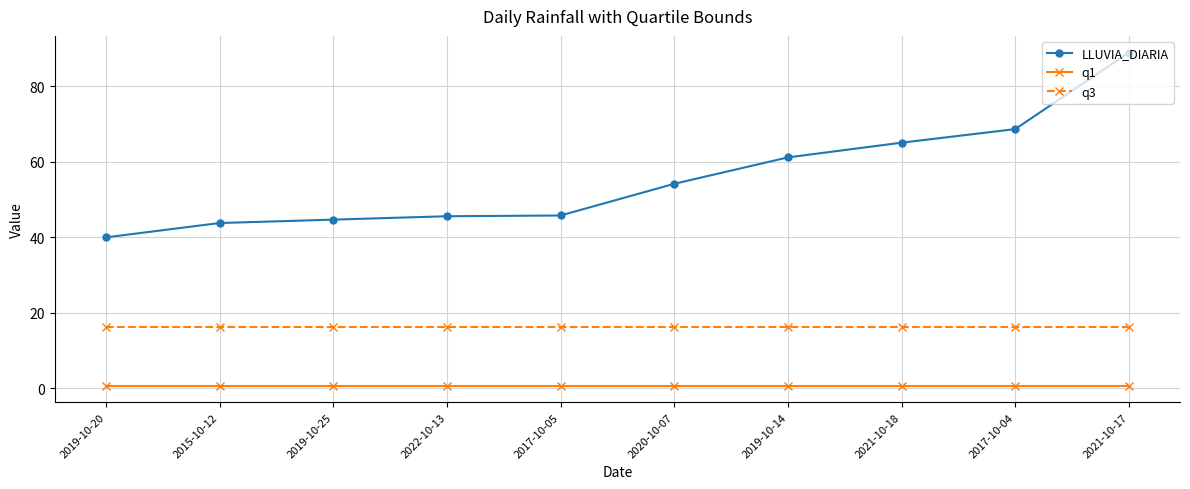

At how many categories does at least one series exceed 19?

10